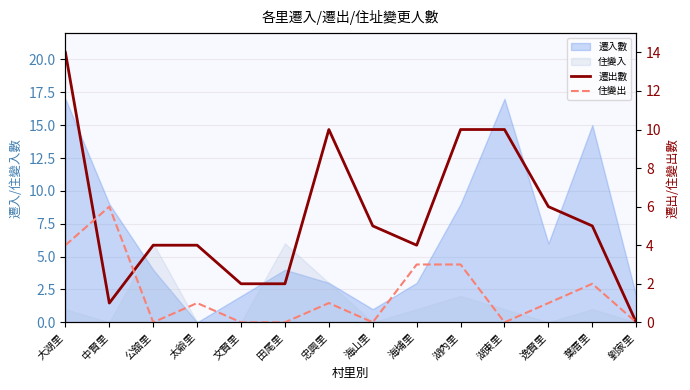

Between 中賢里 and 劉家里, which series saw the biggest shift?

住變出